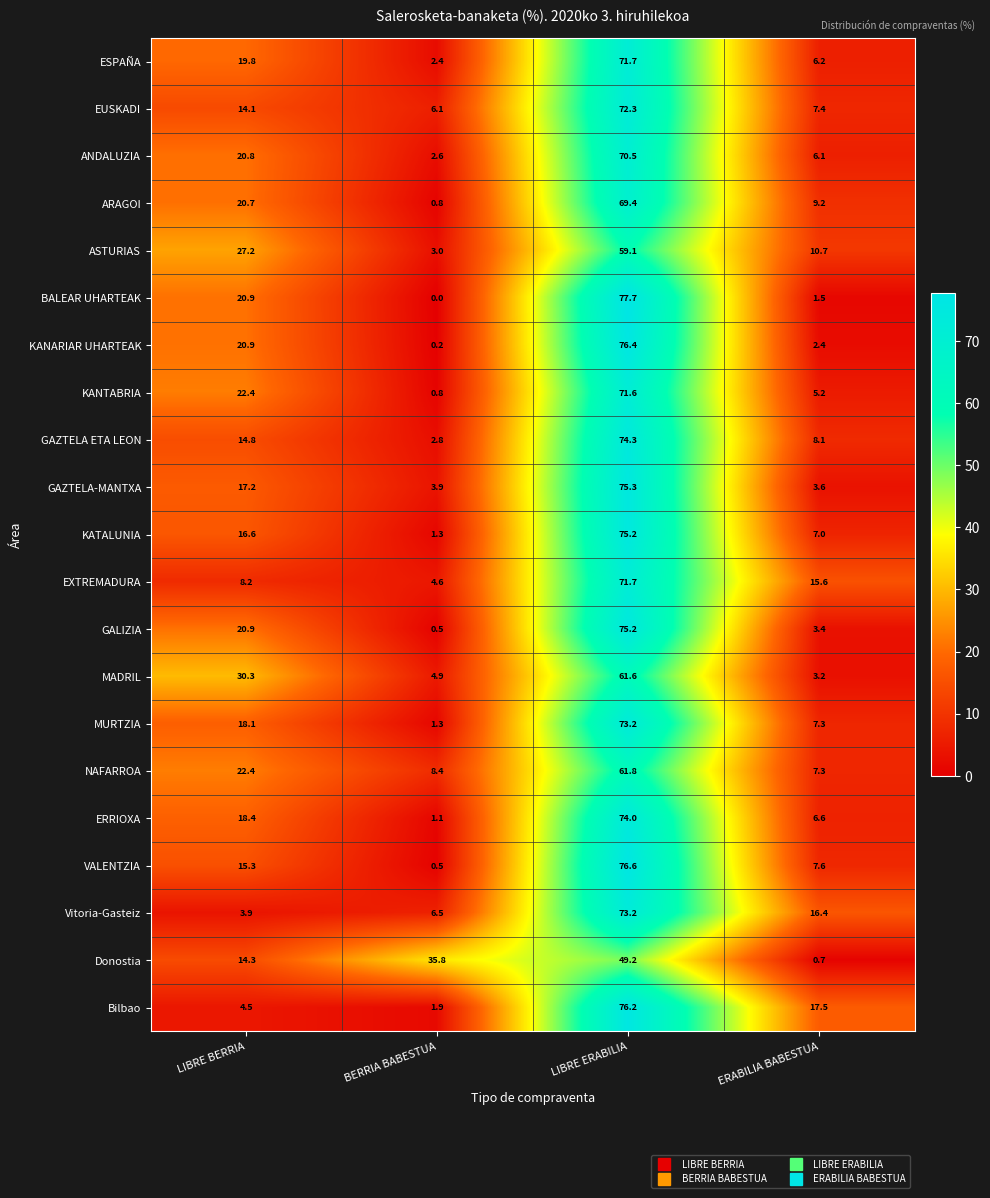

Rank the categories by ANDALUZIA value from lowest to highest.

BERRIA BABESTUA, ERABILIA BABESTUA, LIBRE BERRIA, LIBRE ERABILIA